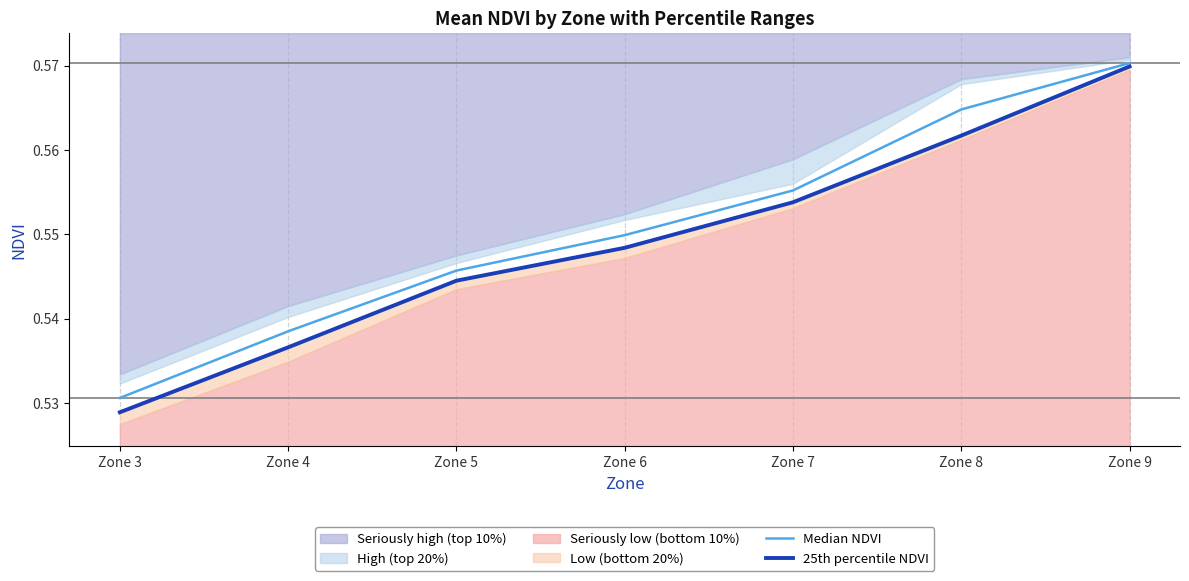

At which category is the sum across all series the highest?

Zone 9